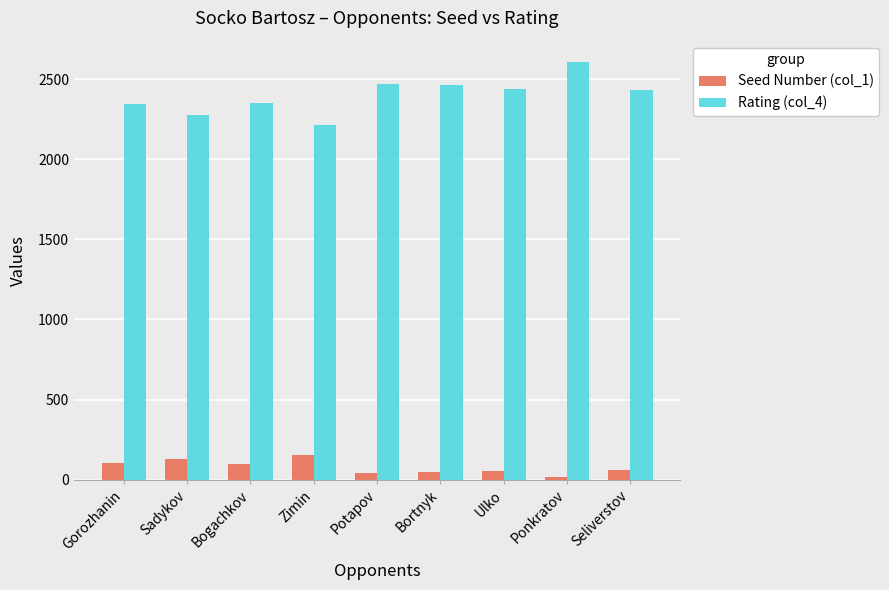

What is the average value of the Rating (col_4) series?

2401